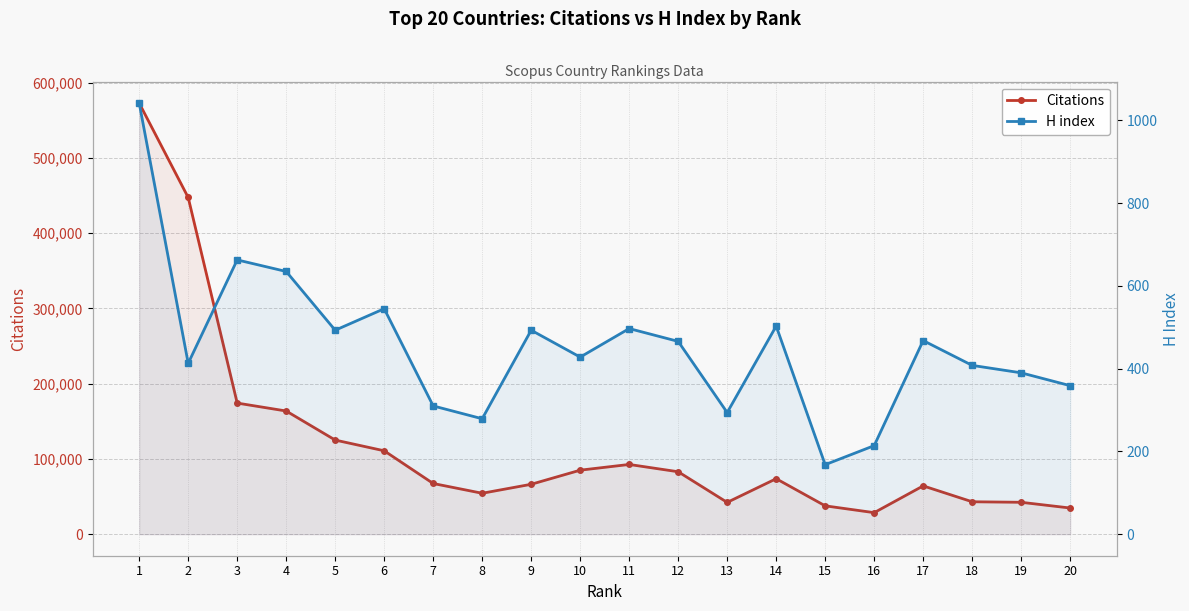

At which category is the sum across all series the highest?

1